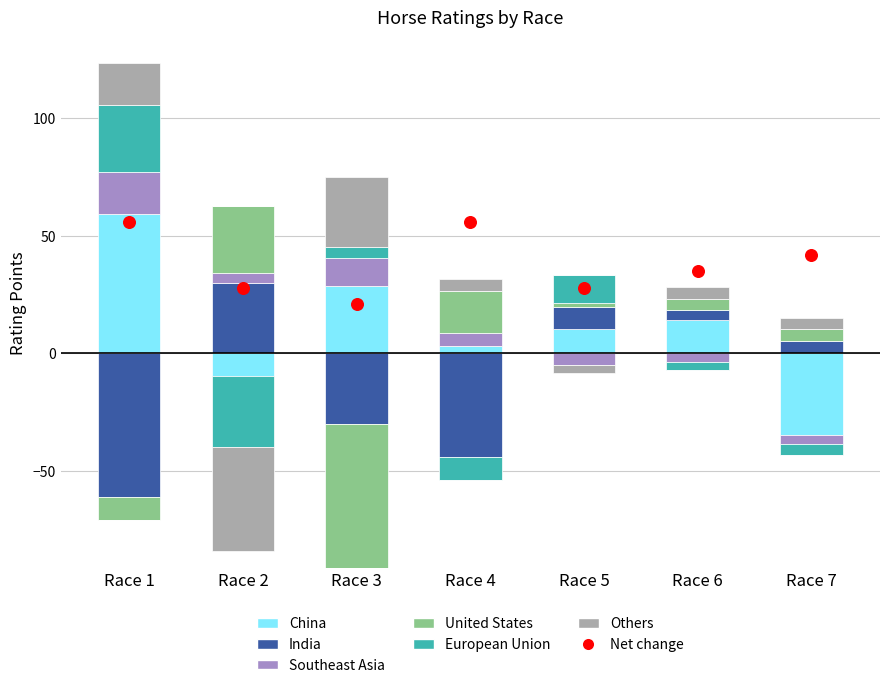

At how many categories does at least one series exceed 20?

3